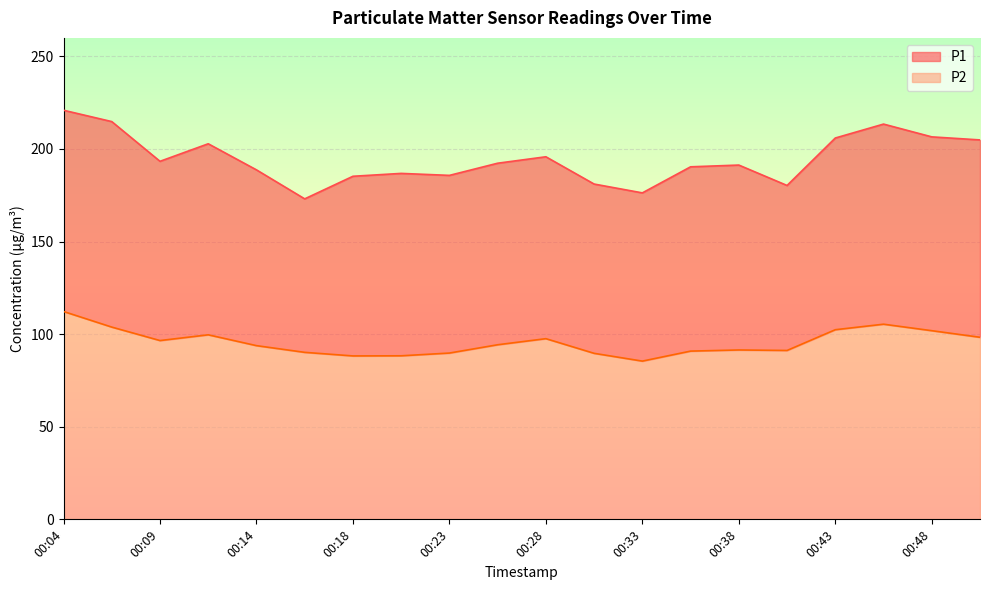

At which category does the chart reach its peak across all series?

00:04